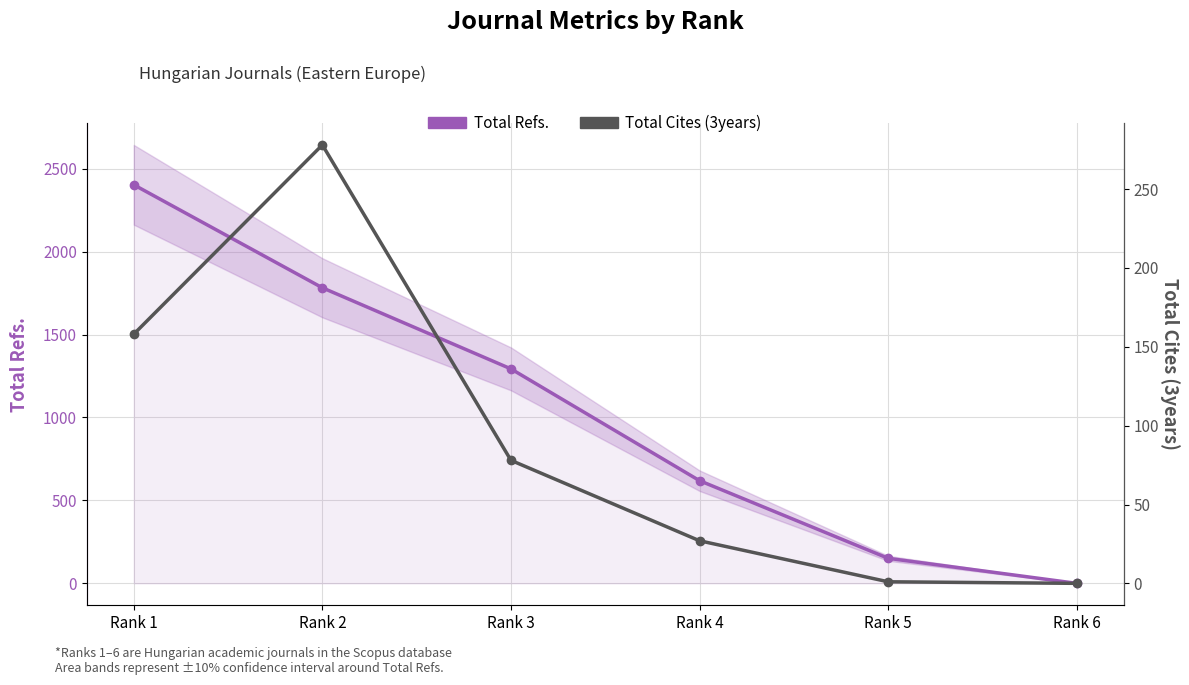

Which label corresponds to the largest value in the chart?

Rank 1